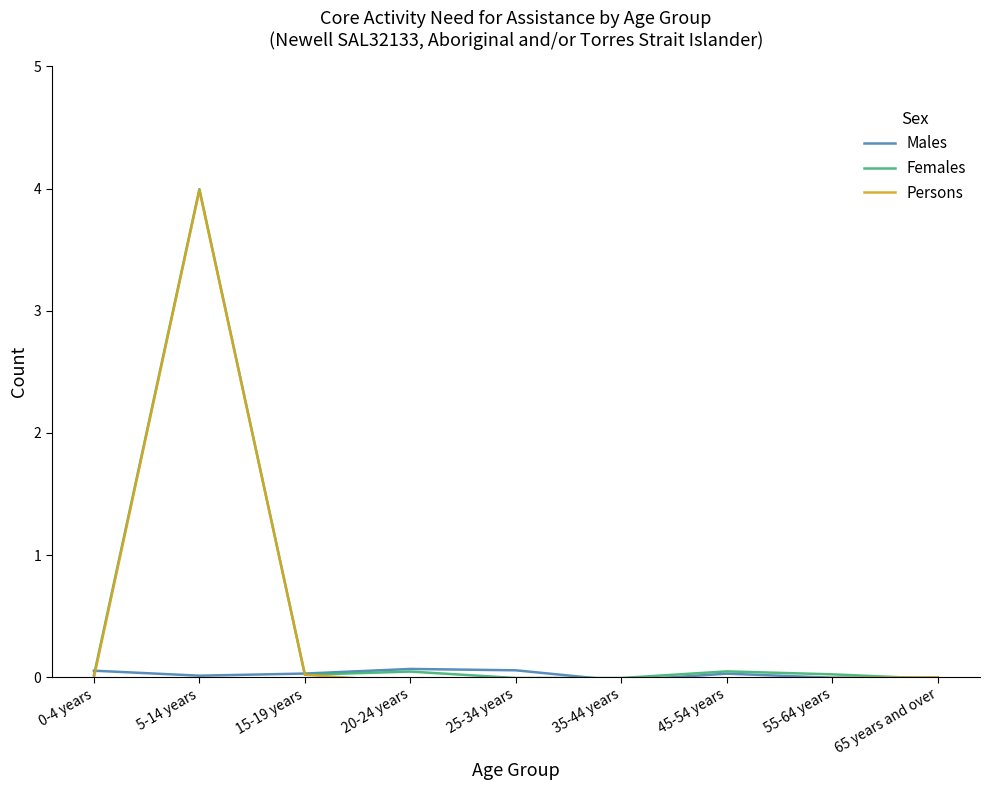

Reading left to right, extract all data points from this chart.

Males: 0.1	0.0	0.0	0.1	0.1	-0.0	0.0	-0.0	-0.0
Females: 0.0	4.0	0.0	0.0	-0.0	-0.0	0.0	0.0	-0.0
Persons: -0.0	4.0	0.0	-0.0	-0.0	-0.0	-0.0	-0.0	-0.0